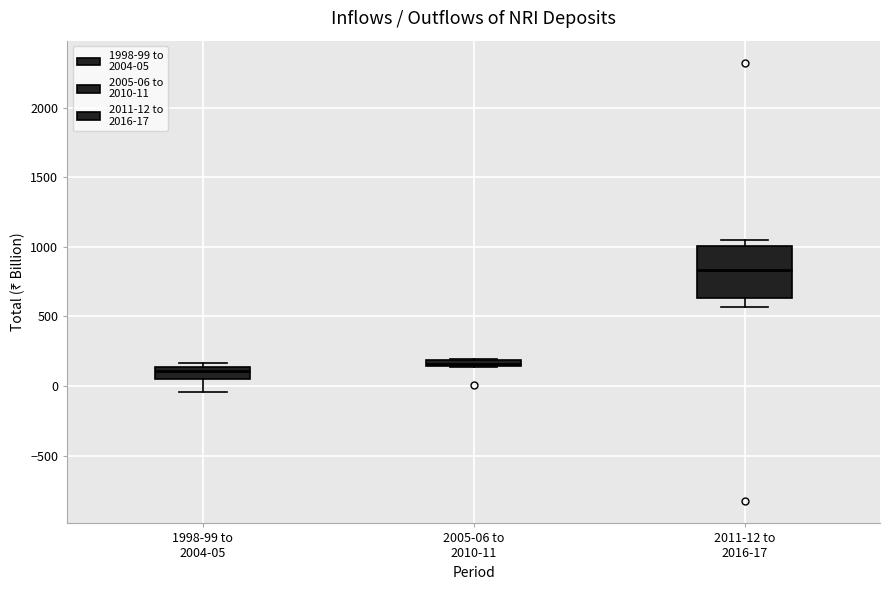

Which box is the tallest, from its lower edge to its upper edge?

2011-12 to 2016-17